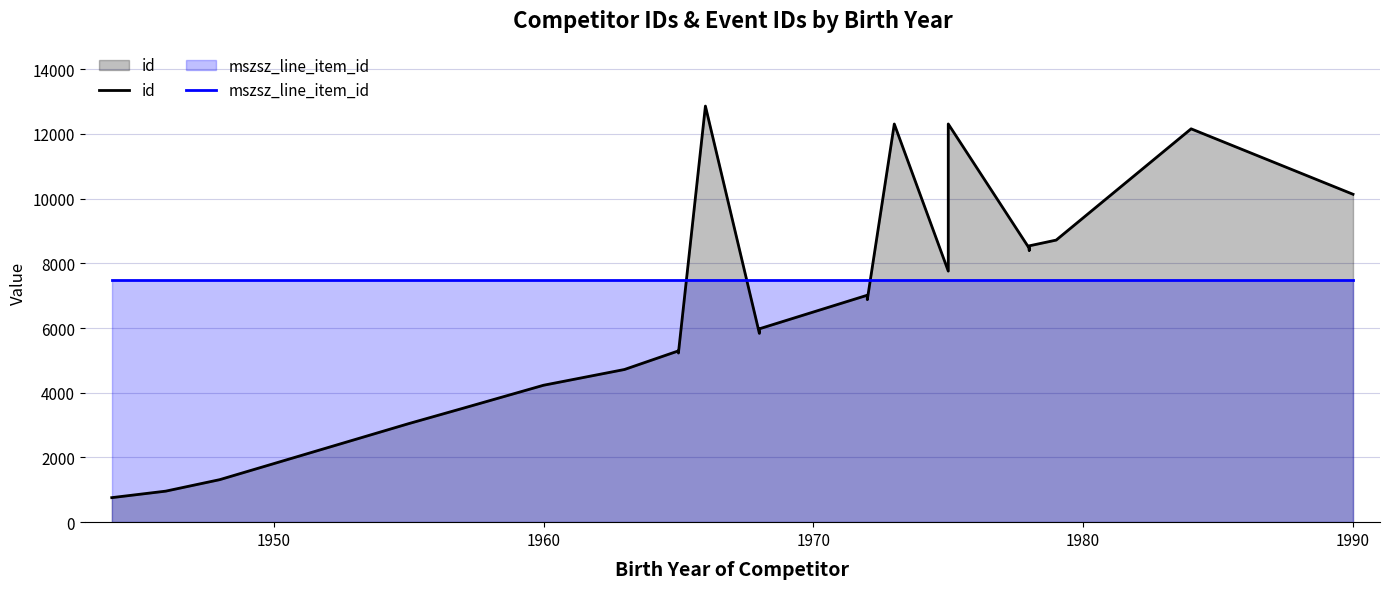

How many intersections are there between id and mszsz_line_item_id?

3